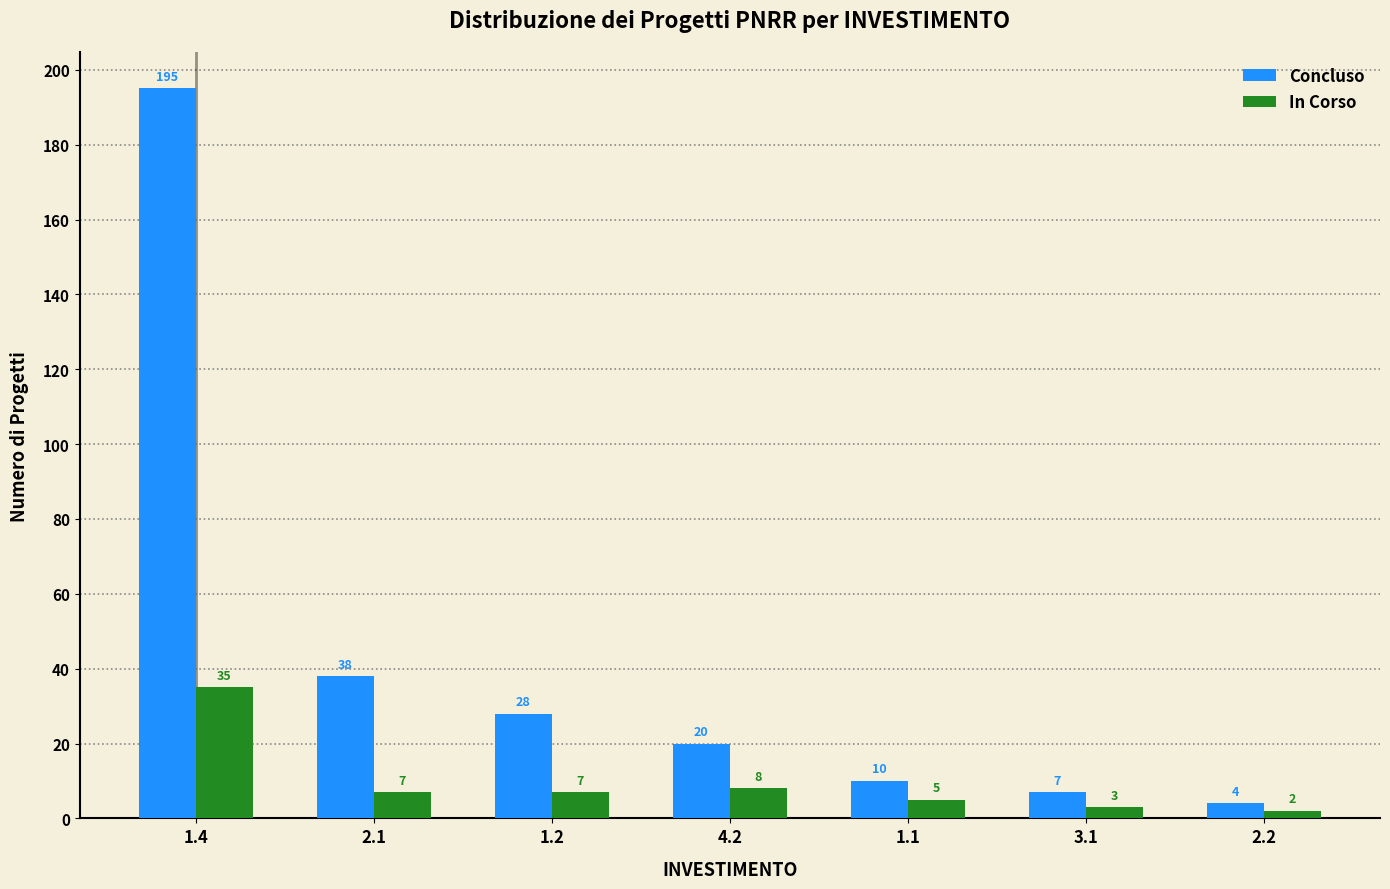

Reading left to right, transcribe all the data shown in this chart.

Concluso: 1.4=195	2.1=38	1.2=28	4.2=20	1.1=10	3.1=7	2.2=4
In Corso: 1.4=35	2.1=7	1.2=7	4.2=8	1.1=5	3.1=3	2.2=2